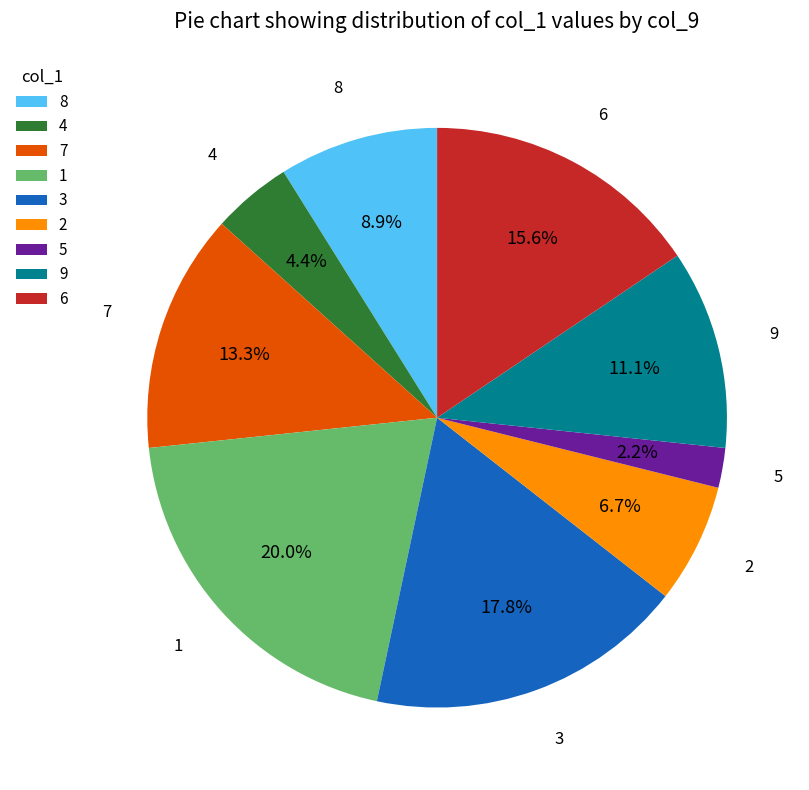

True or false: 9 accounts for 11% of the total.

True